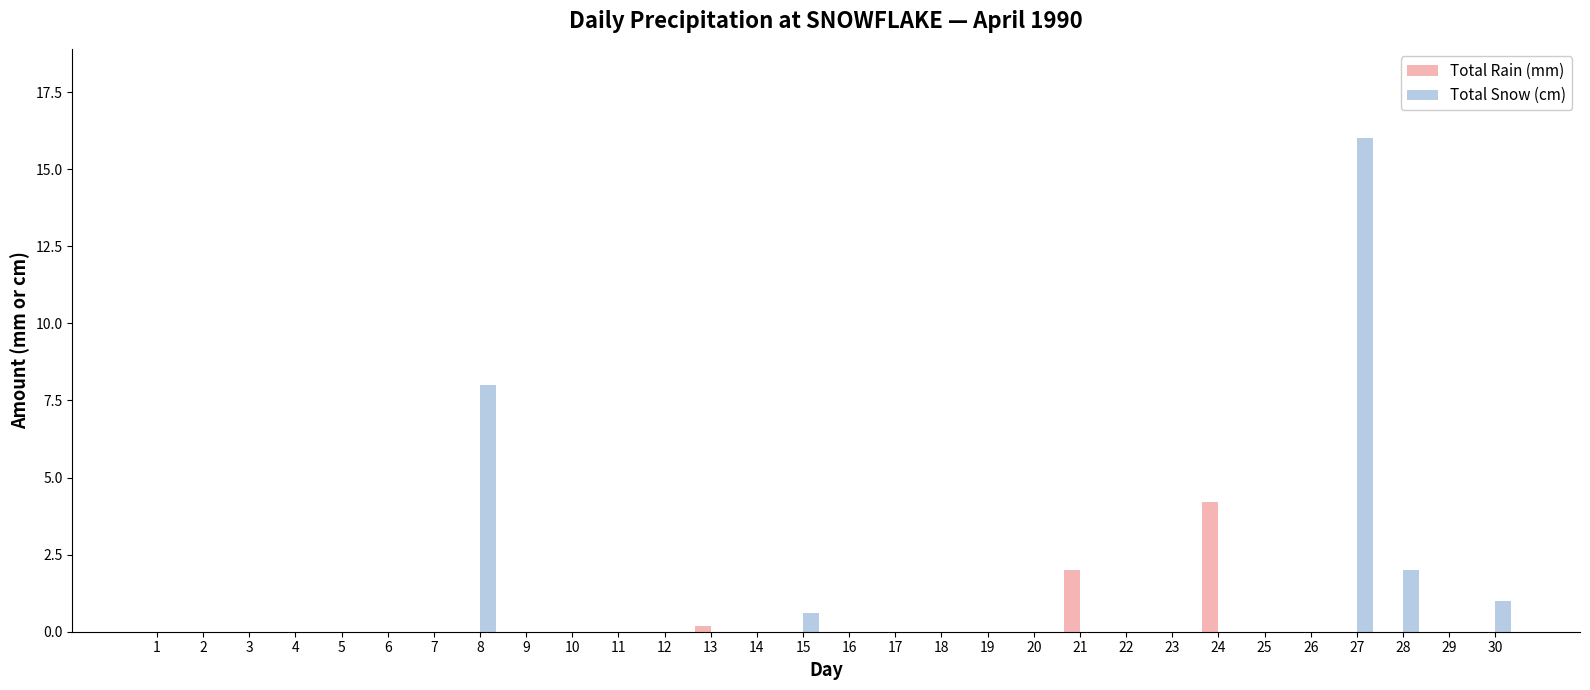

Reading left to right, transcribe all the data shown in this chart.

Total Rain (mm): 0.0	0.0	0.0	0.0	0.0	0.0	0.0	0.0	0.0	0.0	0.0	0.0	0.2	0.0	0.0	0.0	0.0	0.0	0.0	0.0	2.0	0.0	0.0	4.2	0.0	0.0	0.0	0.0	0.0	0.0
Total Snow (cm): 0.0	0.0	0.0	0.0	0.0	0.0	0.0	8.0	0.0	0.0	0.0	0.0	0.0	0.0	0.6	0.0	0.0	0.0	0.0	0.0	0.0	0.0	0.0	0.0	0.0	0.0	16.0	2.0	0.0	1.0